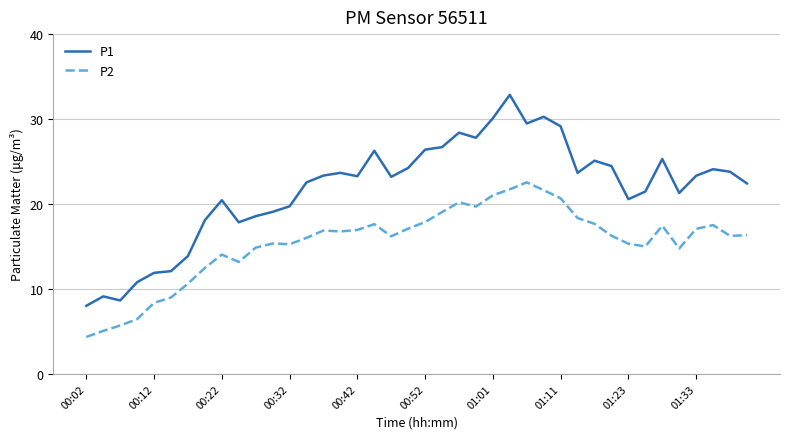

List the series in order of their peak value, highest first.

P1, P2